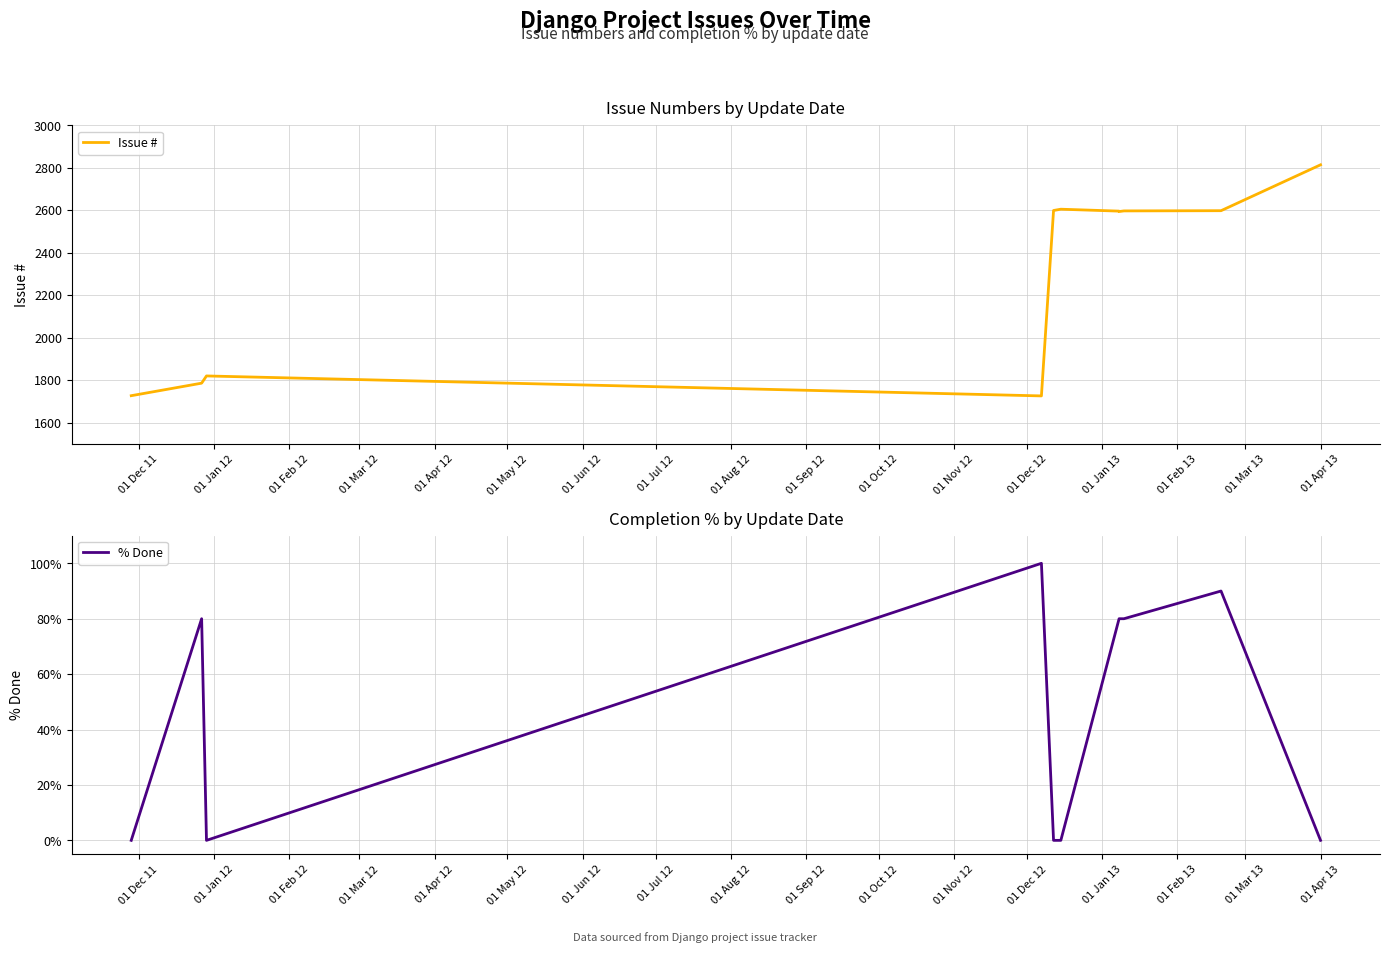

Which series has the largest total across all categories?

Issue #